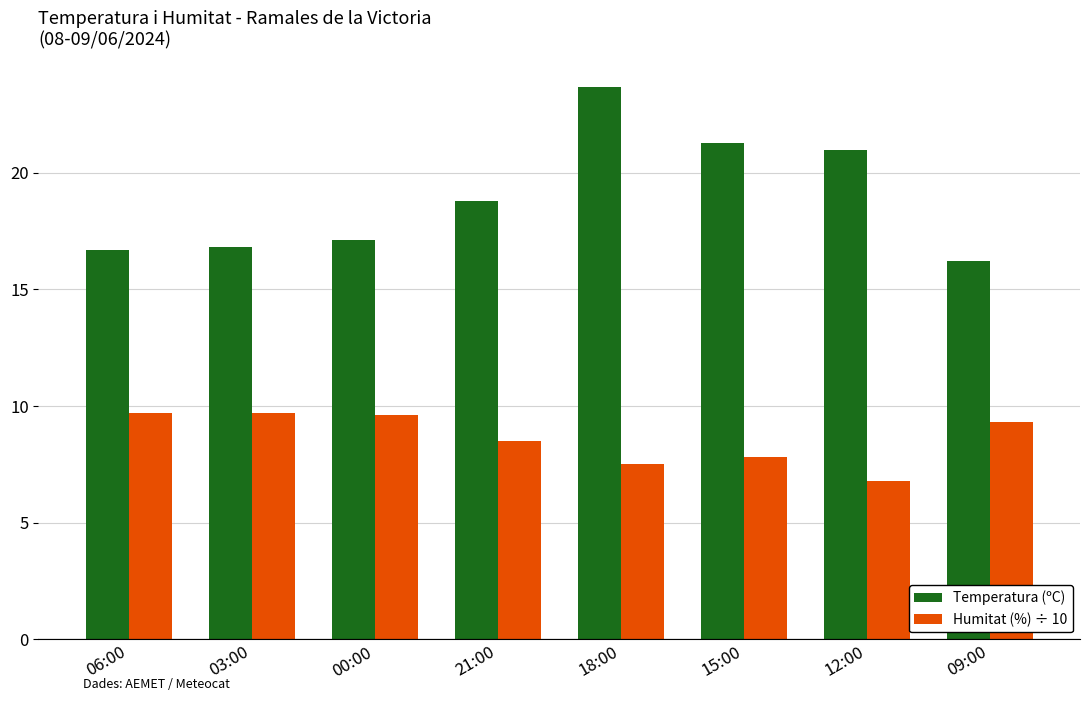

Does the chart contain any negative values?

No